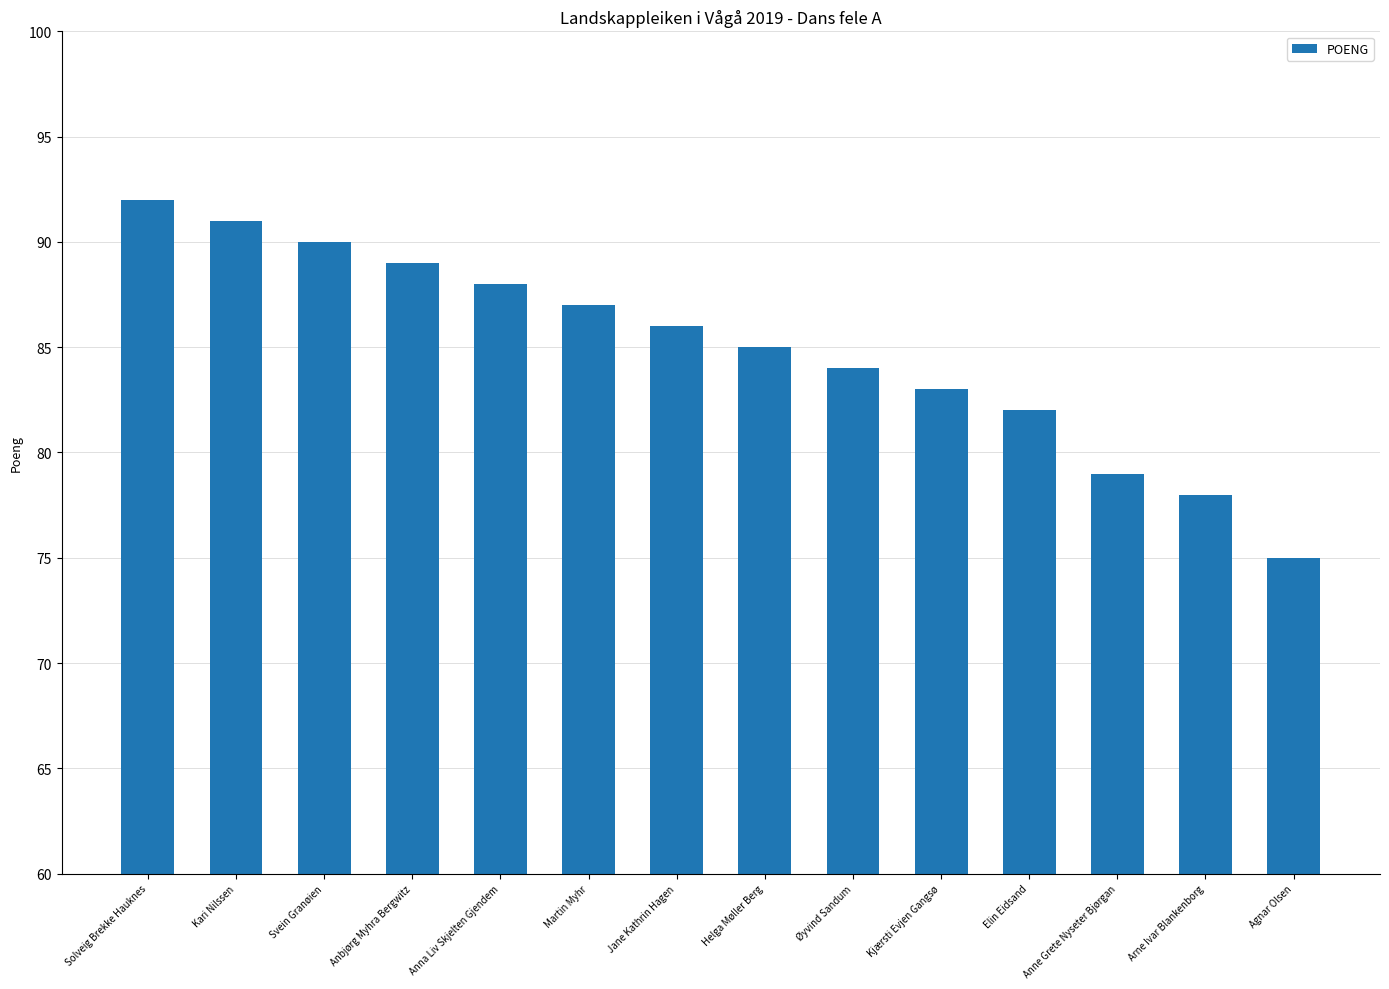

Reading left to right, what are all the values shown in this chart?

92	91	90	89	88	87	86	85	84	83	82	79	78	75